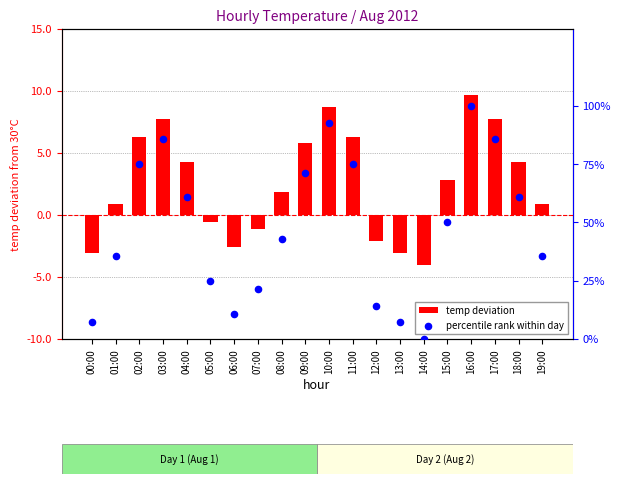

Which series has the largest total across all categories?

percentile rank within day